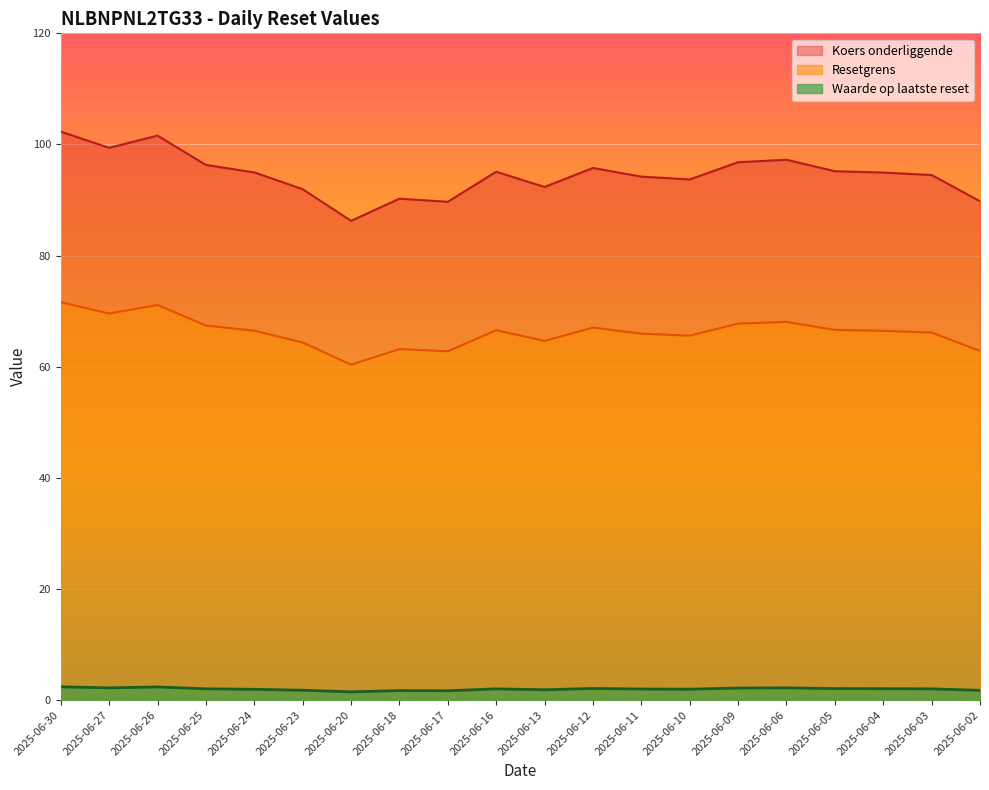

At which category is the sum across all series the highest?

2025-06-30